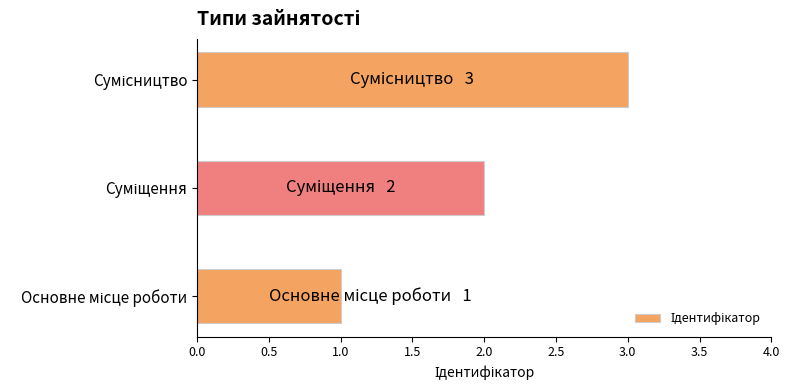

Are the bars grouped side by side (vs. stacked)?

No